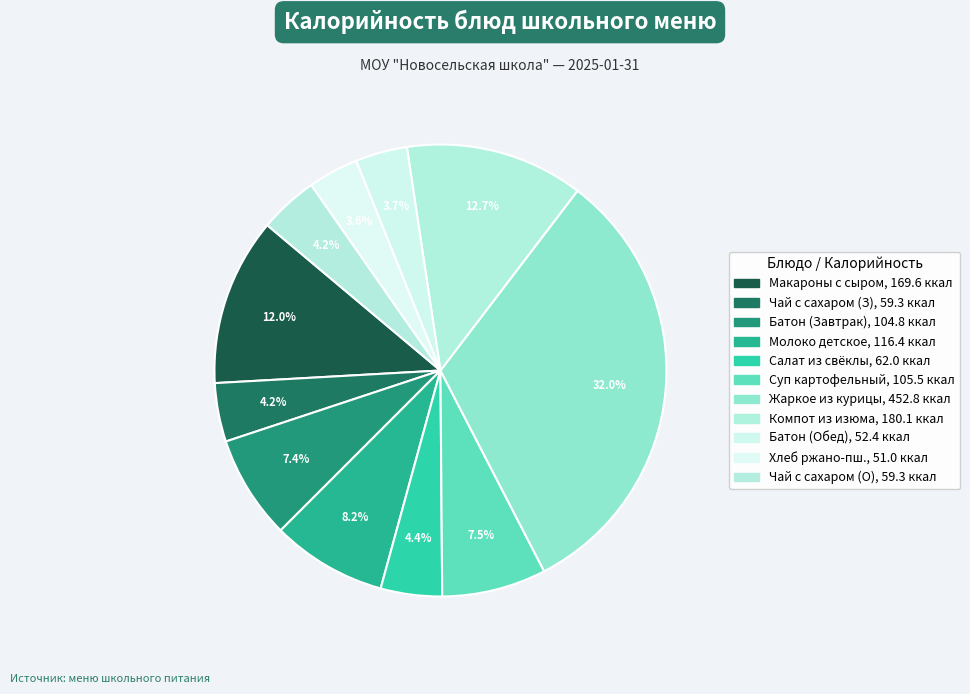

Rank the categories by value from lowest to highest.

ХЛЕБ РЖАНО-ПШЕНИЧНЫЙ, БАТОН ОБОГАЩЕННЫЙ (Обед), ЧАЙ С САХАРОМ (Завтрак), ЧАЙ С САХАРОМ (Обед), САЛАТ ИЗ СВЕКЛЫ С МАСЛОМ, БАТОН ОБОГАЩЕННЫЙ (Завтрак), СУП КАРТОФЕЛЬНЫЙ С ВЕРМИШЕЛЬЮ, МОЛОКО ДЕТСКОЕ, МАКАРОНЫ ОТВАРНЫЕ С СЫРОМ, КОМПОТ ИЗ ИЗЮМА, ЖАРКОЕ ПО-ДОМАШНЕМУ ИЗ КУРИЦЫ